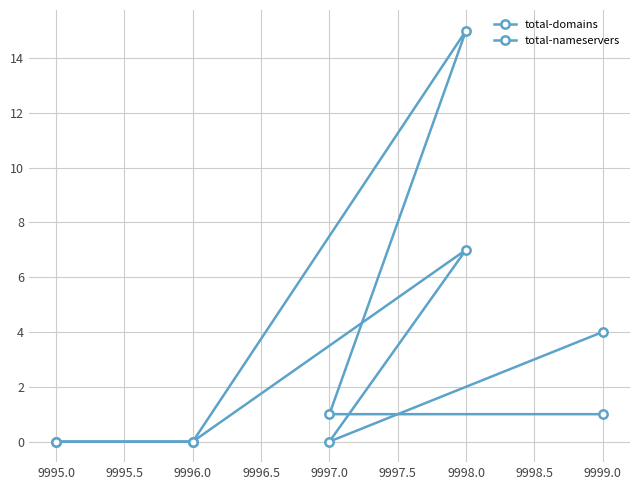

What is the maximum value shown in the chart?

15